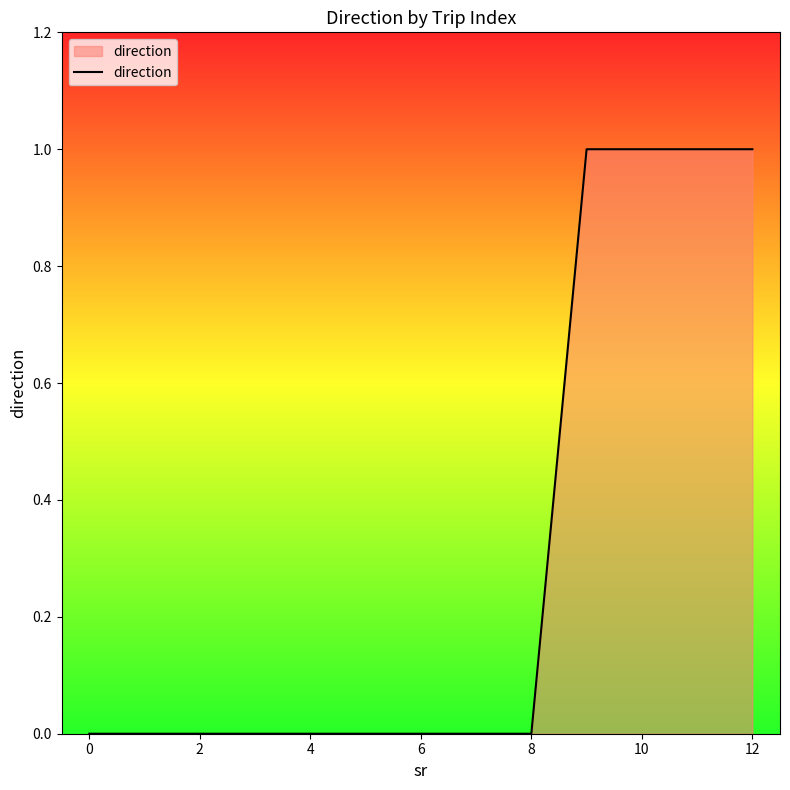

Does the chart display data point markers on the line(s)?

No